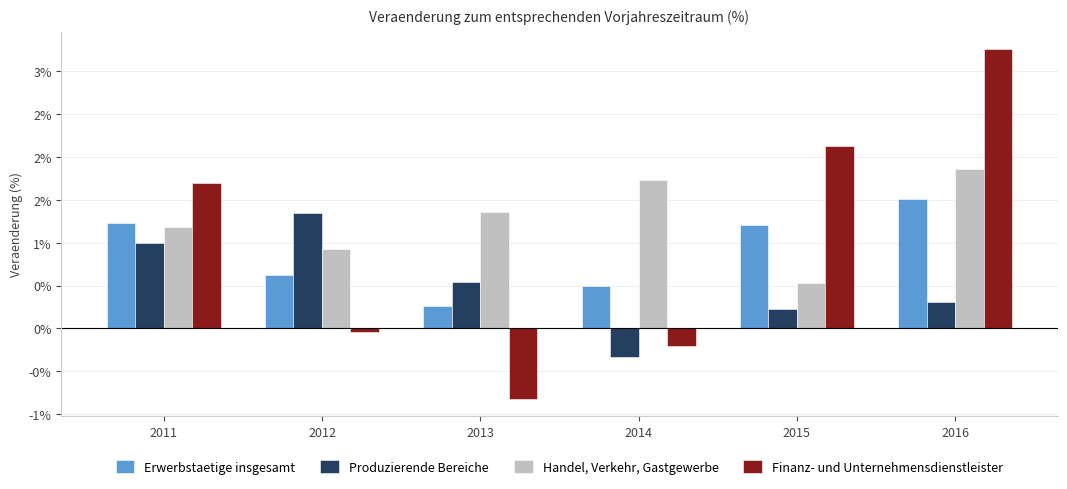

Does the chart contain any negative values?

Yes